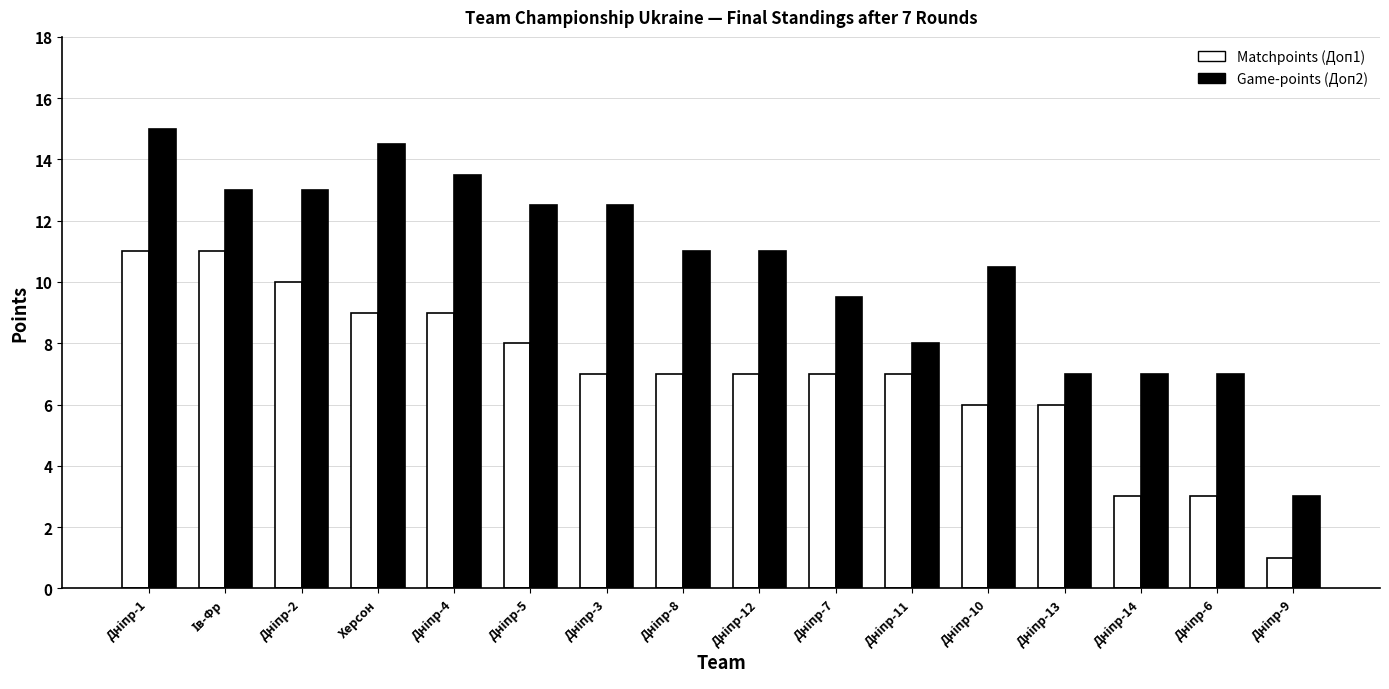

List the series in order of their overall mean, highest first.

Game-points (Доп2), Matchpoints (Доп1)